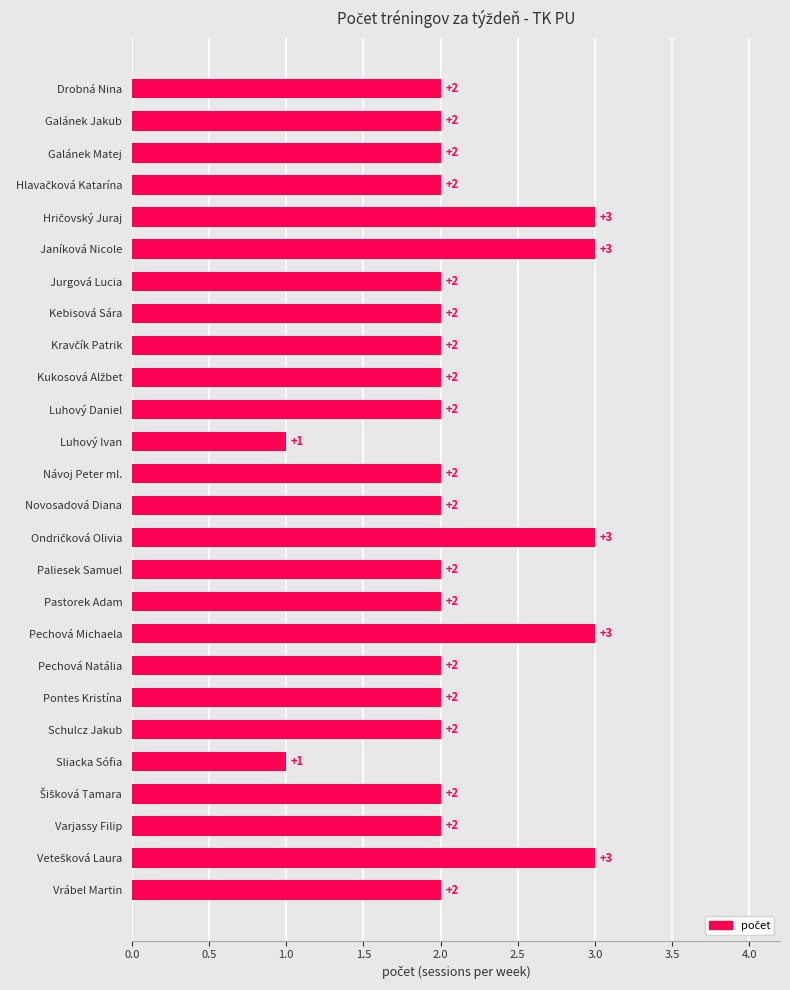

Count the values in the range 2 to 3.

24